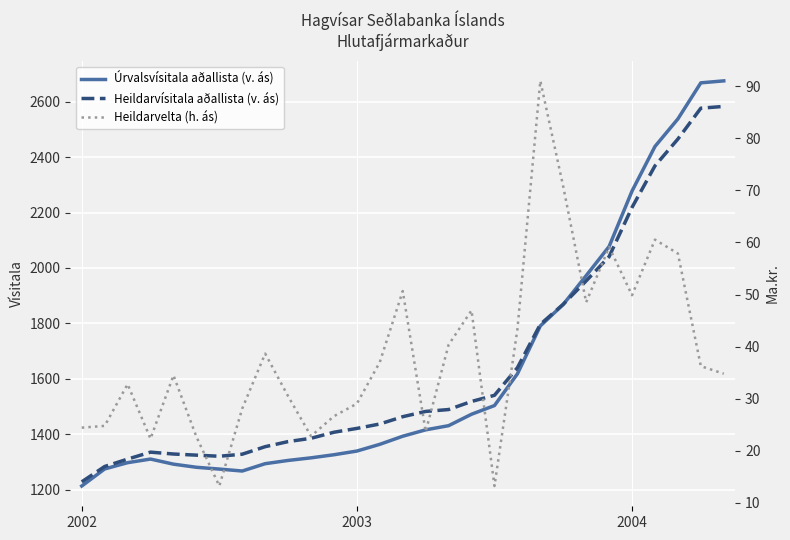

The value of Heildarvísitala aðallista (v. ás) at 2003 is 699.0. True or false?

False